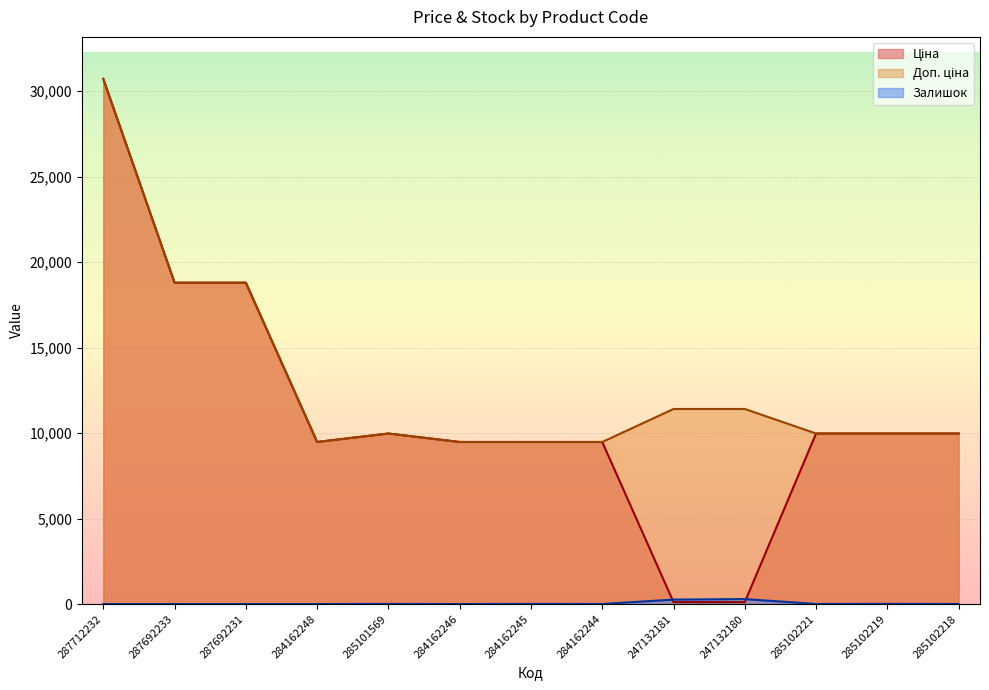

The Залишок series shows 4.5 at 285102218. True or false?

False